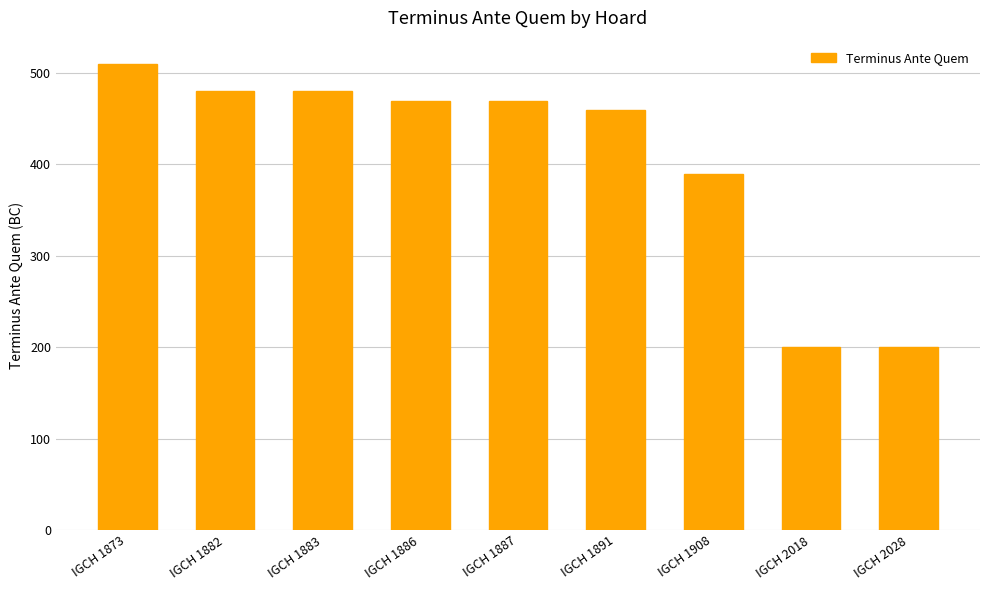

True or false: the data shows 231 at IGCH 1908.

False